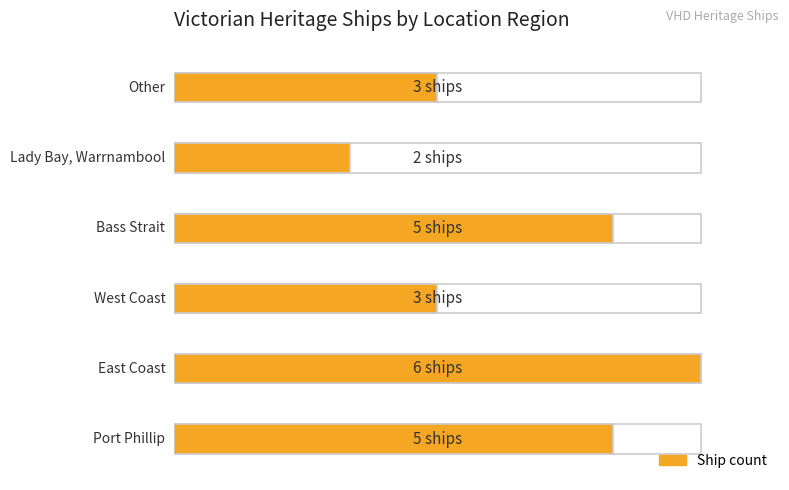

How many series are shown in this chart?

1